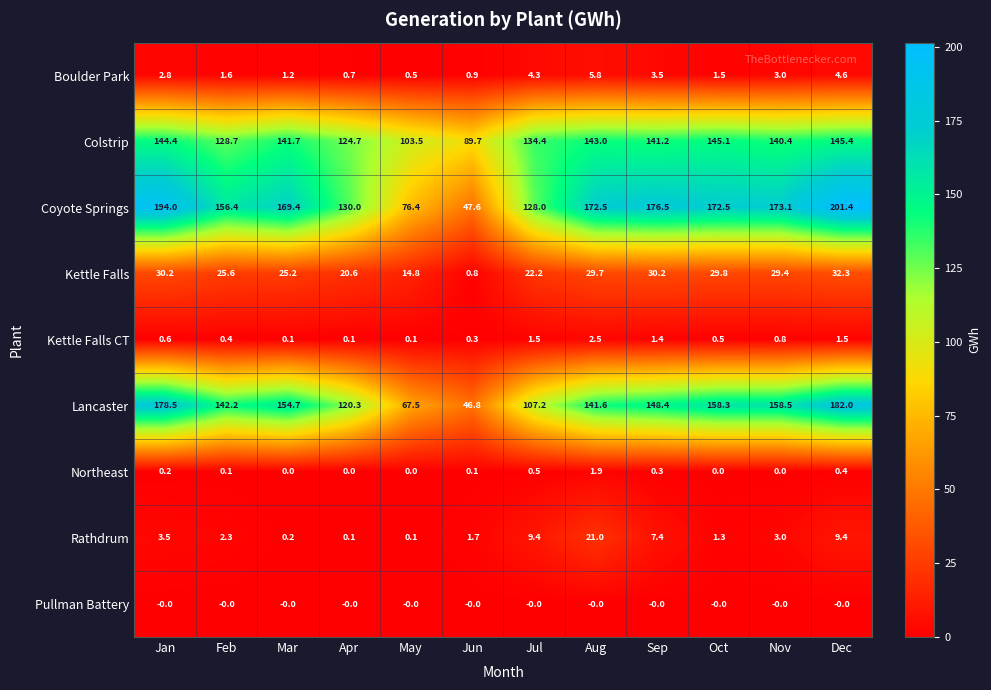

Between Sep and Oct, which series saw the biggest shift?

Lancaster